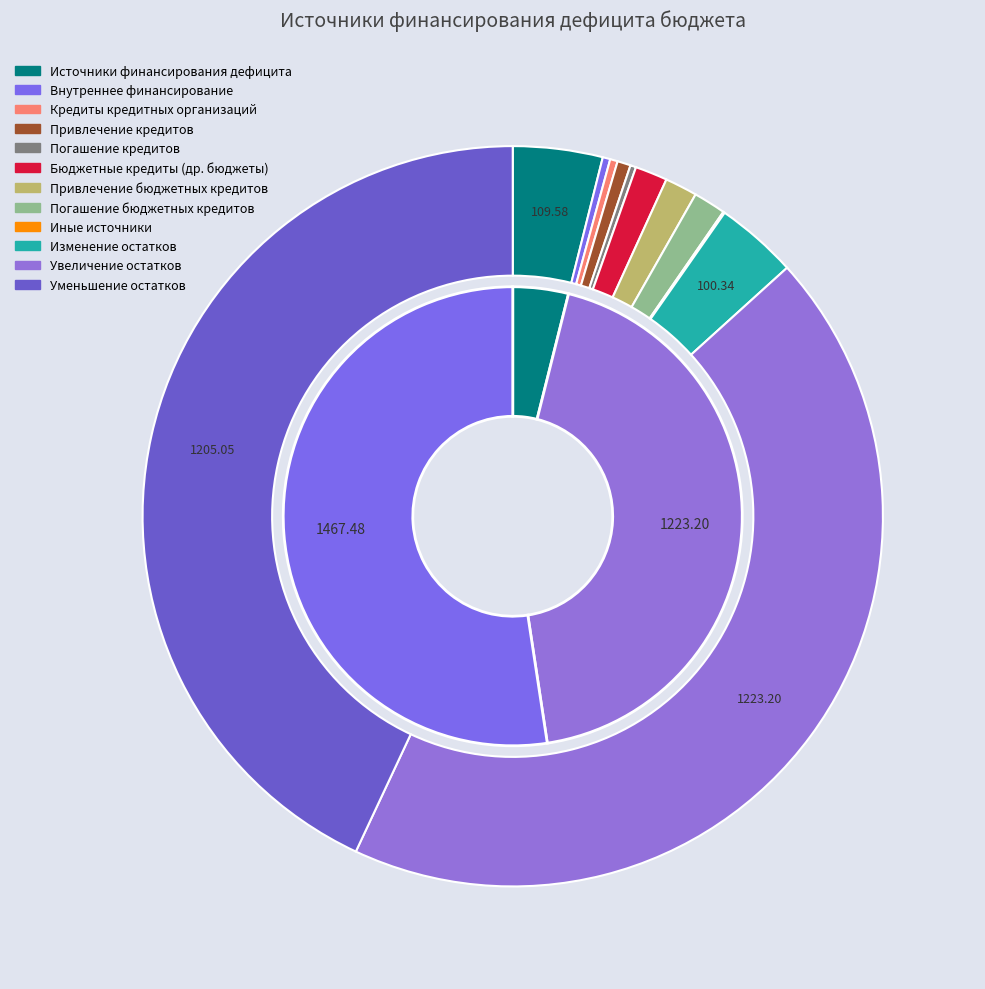

Does any single category account for the majority?

No